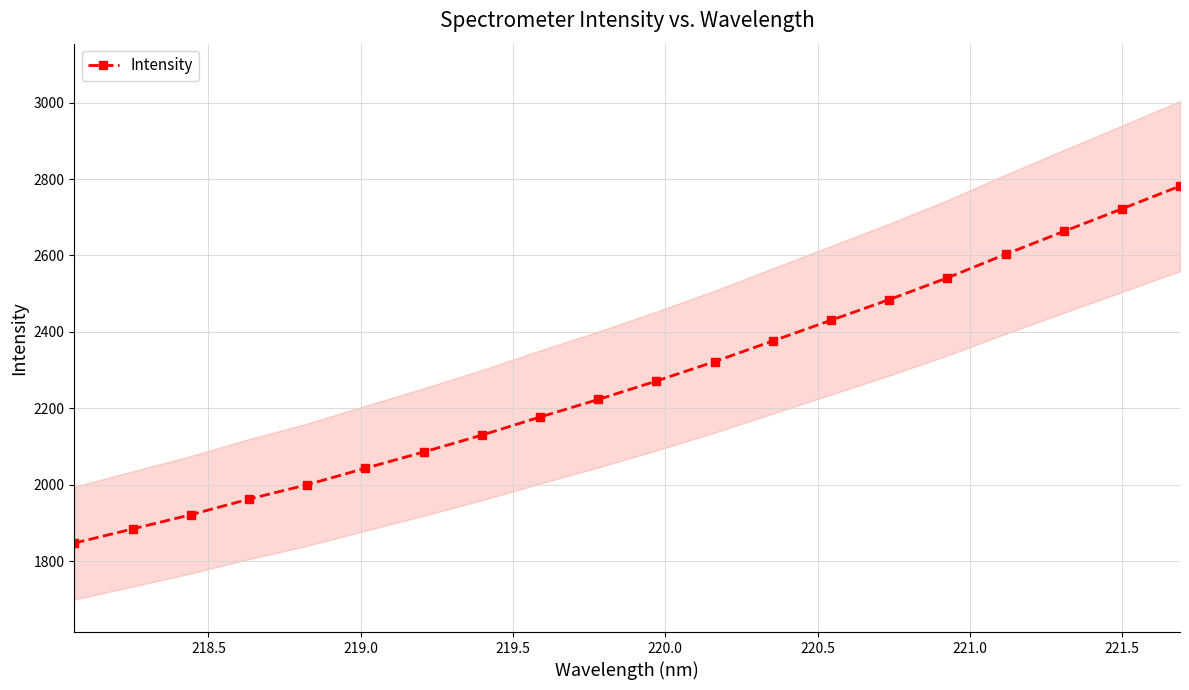

What is the highest value of the Intensity series?

2781.6